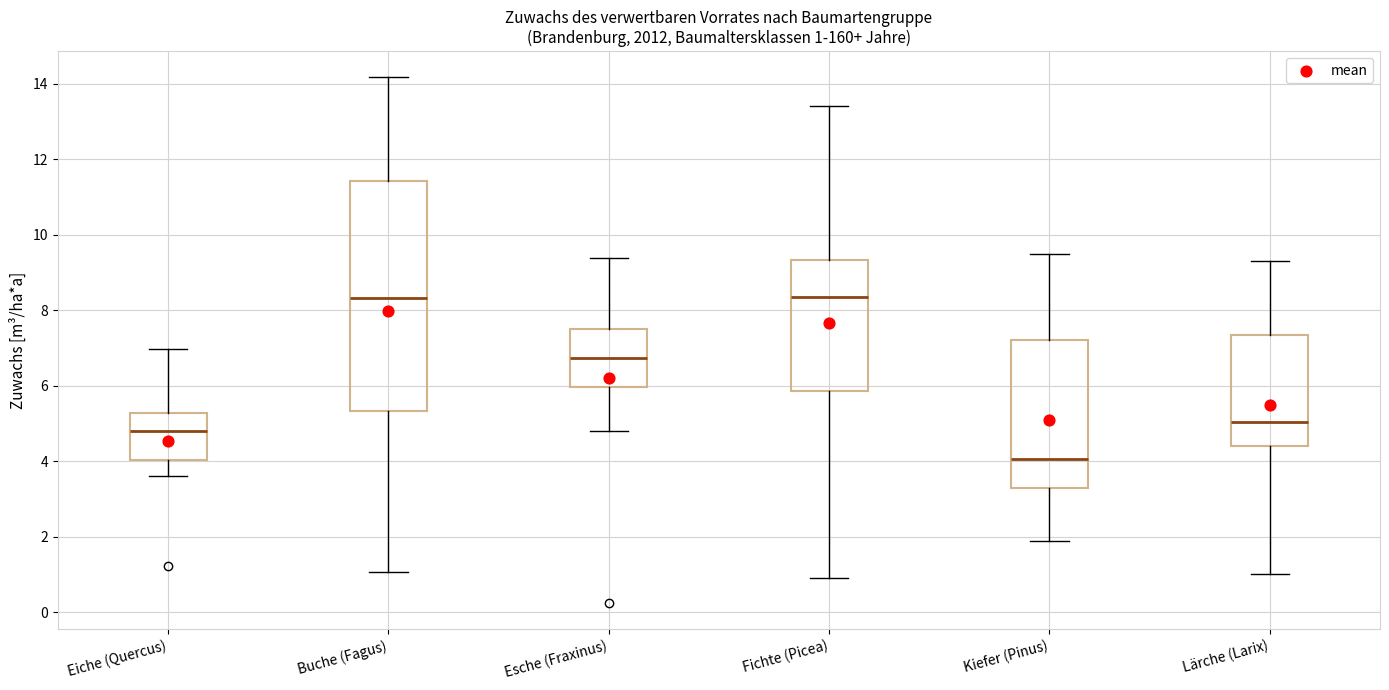

Which box is the tallest, from its lower edge to its upper edge?

Buche (Fagus)